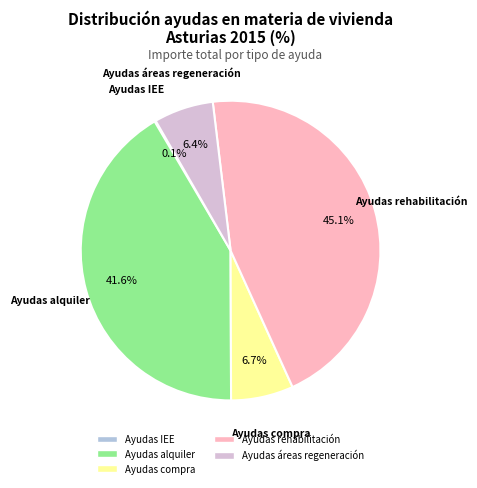

Which category has the biggest portion of the pie?

Ayudas rehabilitación